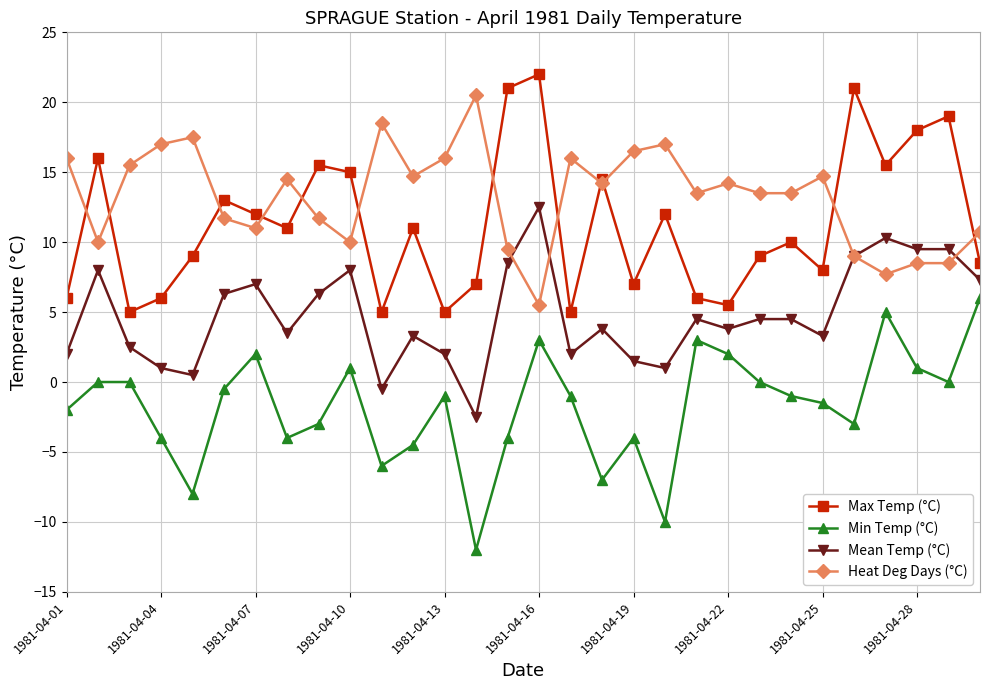

What is the maximum value shown in the chart?

22.0